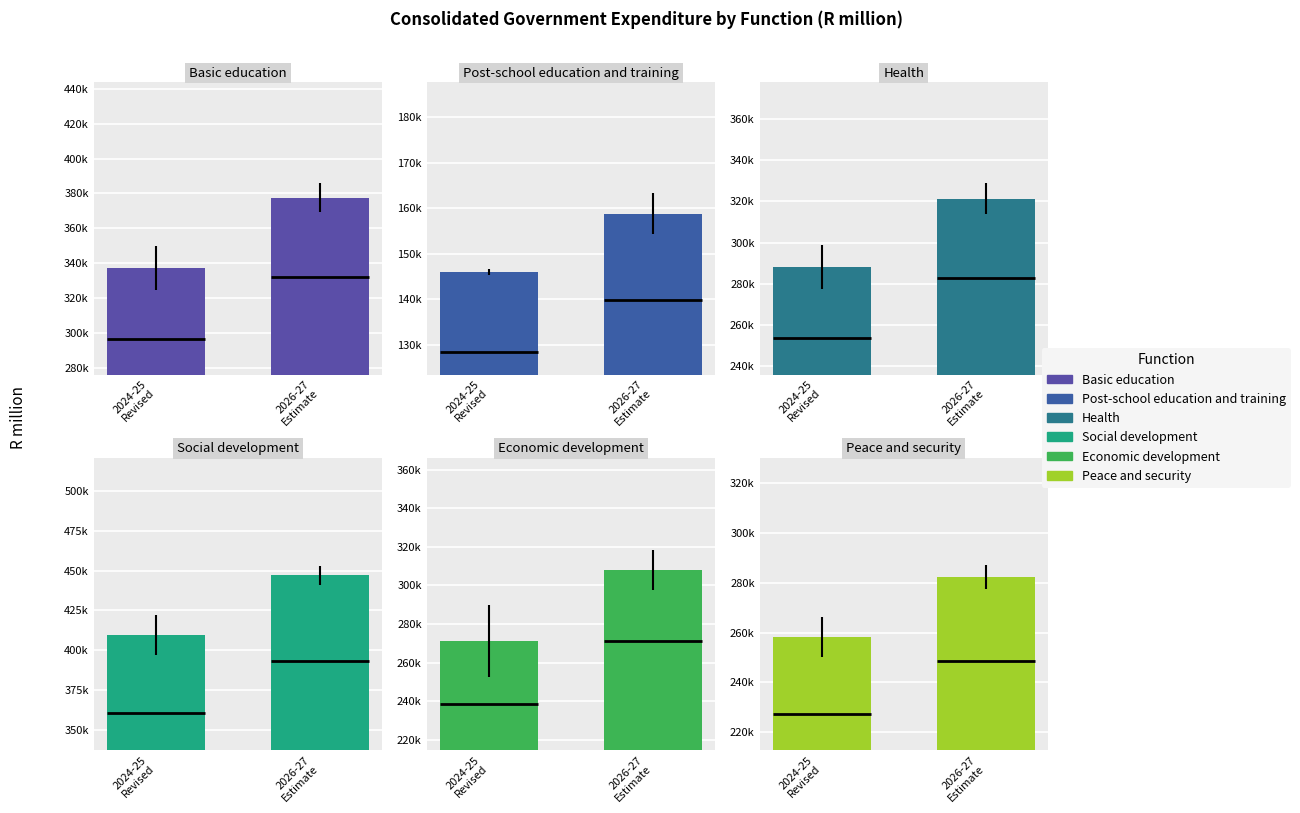

What is the value of the Health bar at the 2nd from the left?

321294.2